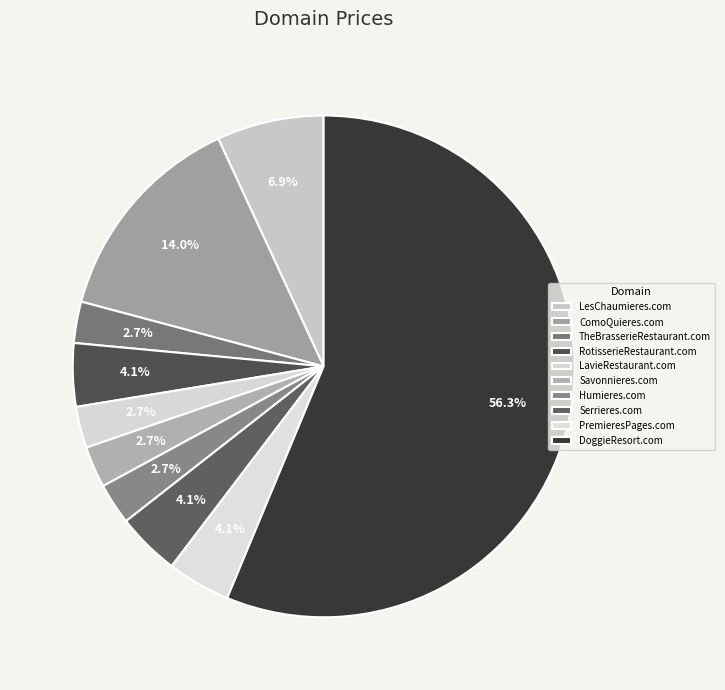

To the nearest percent, what portion does DoggieResort.com represent?

56%